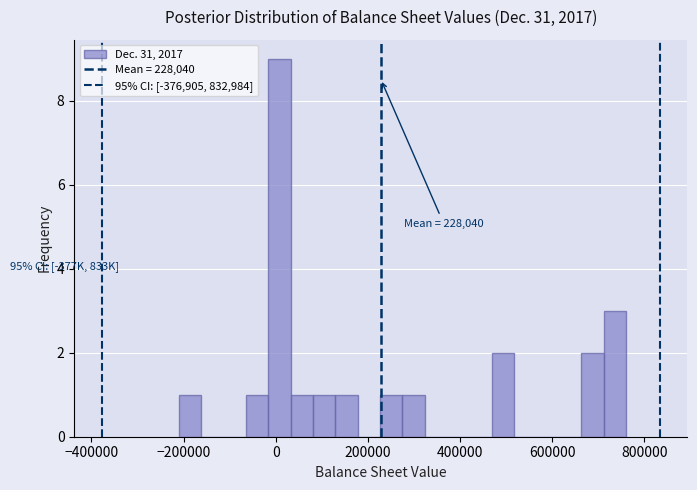

Read against the x-axis, roughly where is the centre of the tallest bar?

0